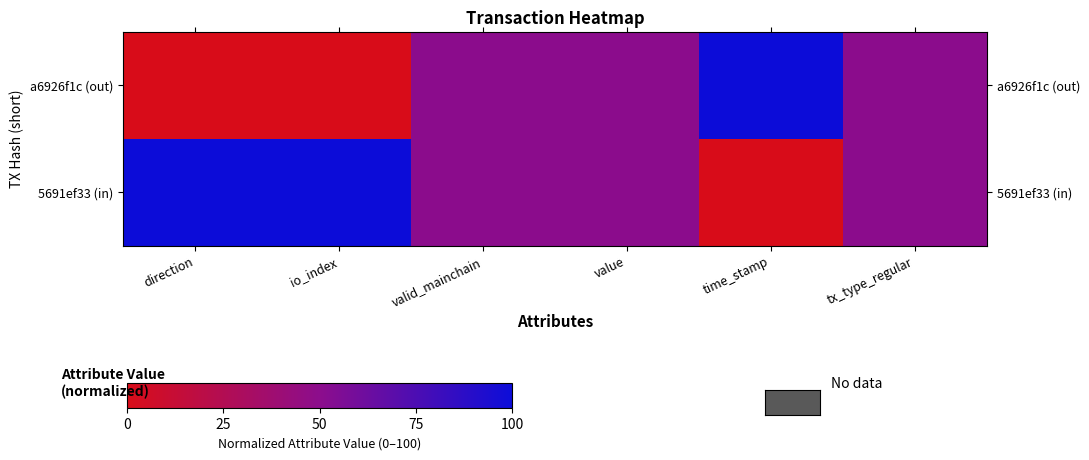

Between io_index and tx_type_regular, which series saw the biggest shift?

a6926f1c (out)